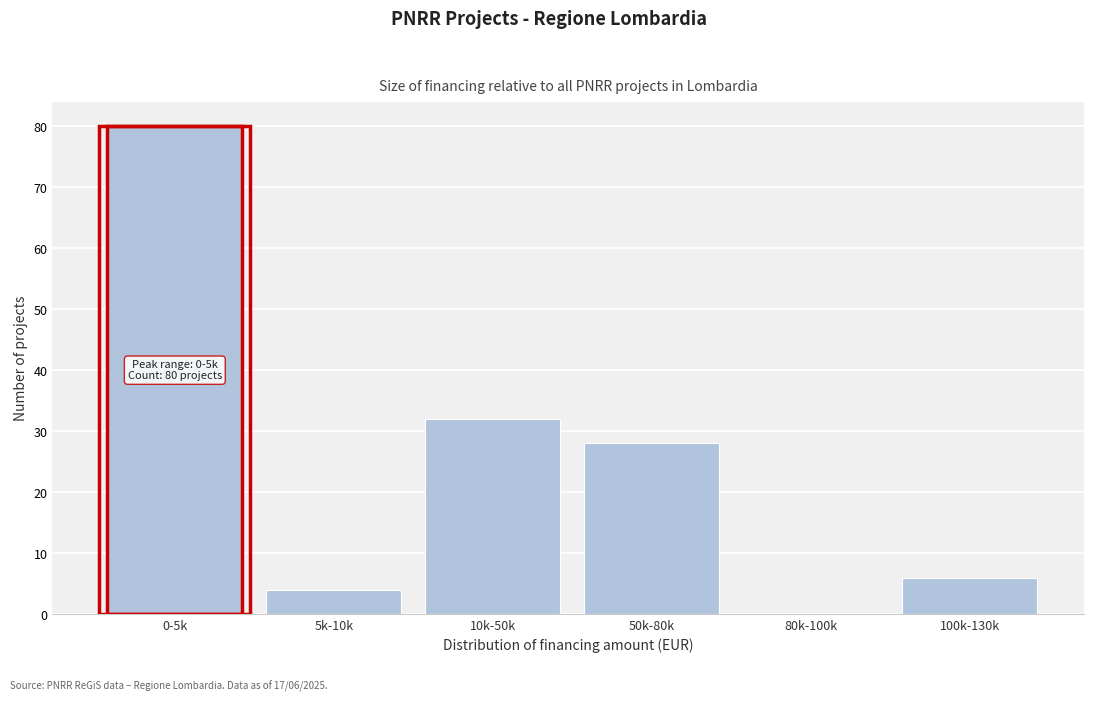

Reading right to left, list all the values displayed in this chart.

100k-130k=6	80k-100k=0	50k-80k=28	10k-50k=32	5k-10k=4	0-5k=80